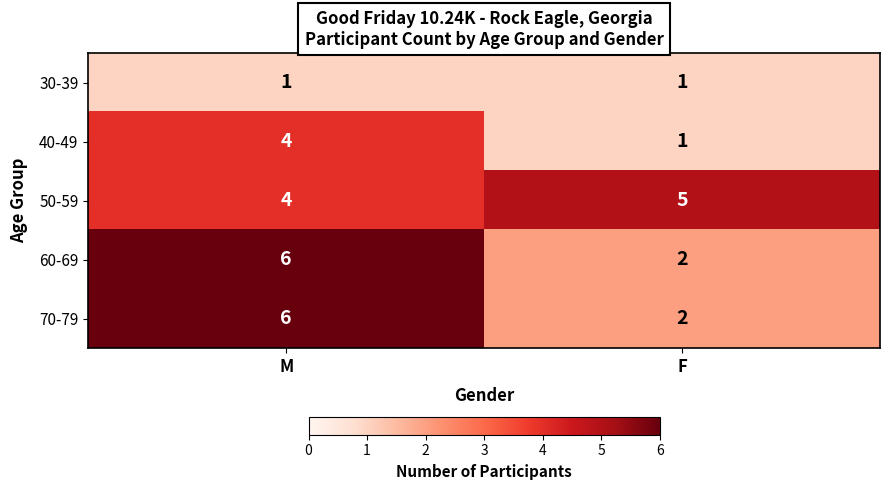

What is the sum of all 60-69 values?

8